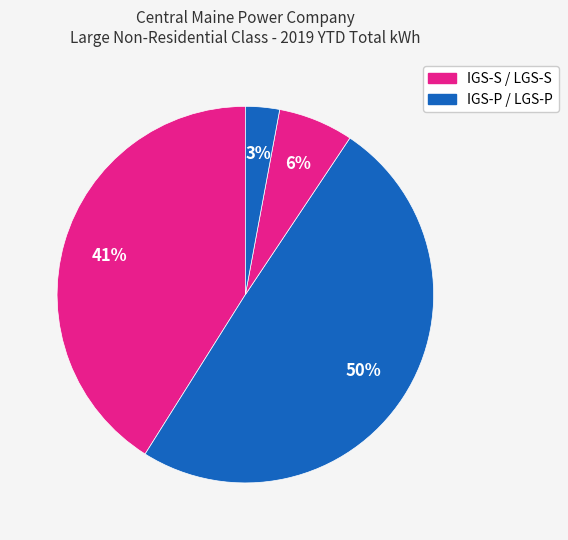

Count the number of slices in the pie.

4